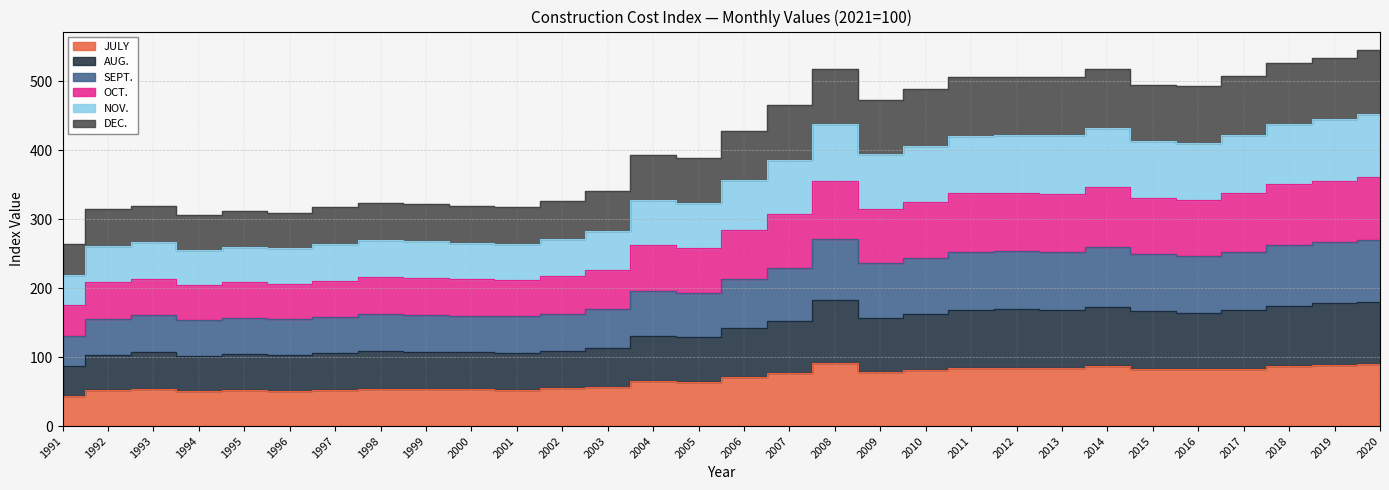

What is the maximum value shown in the chart?

545.0